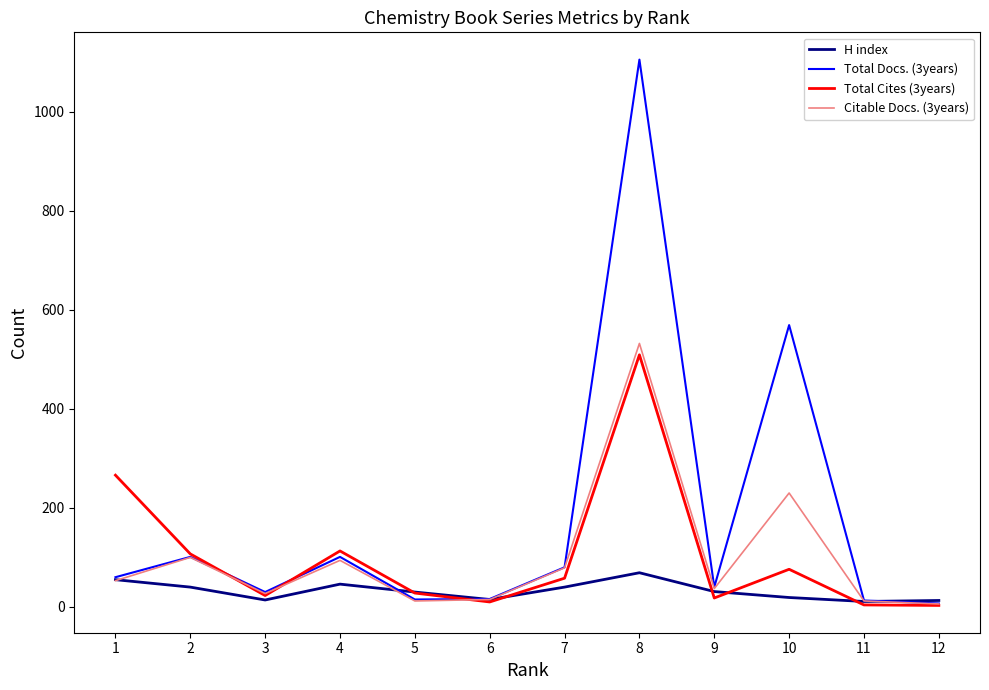

What is the greatest value displayed?

1105